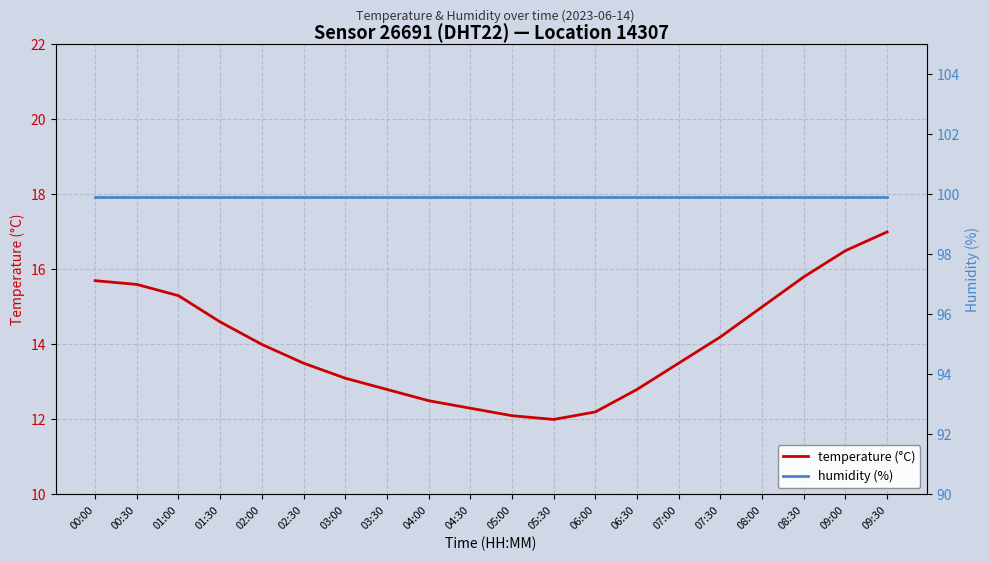

How many data points does each series have?

20